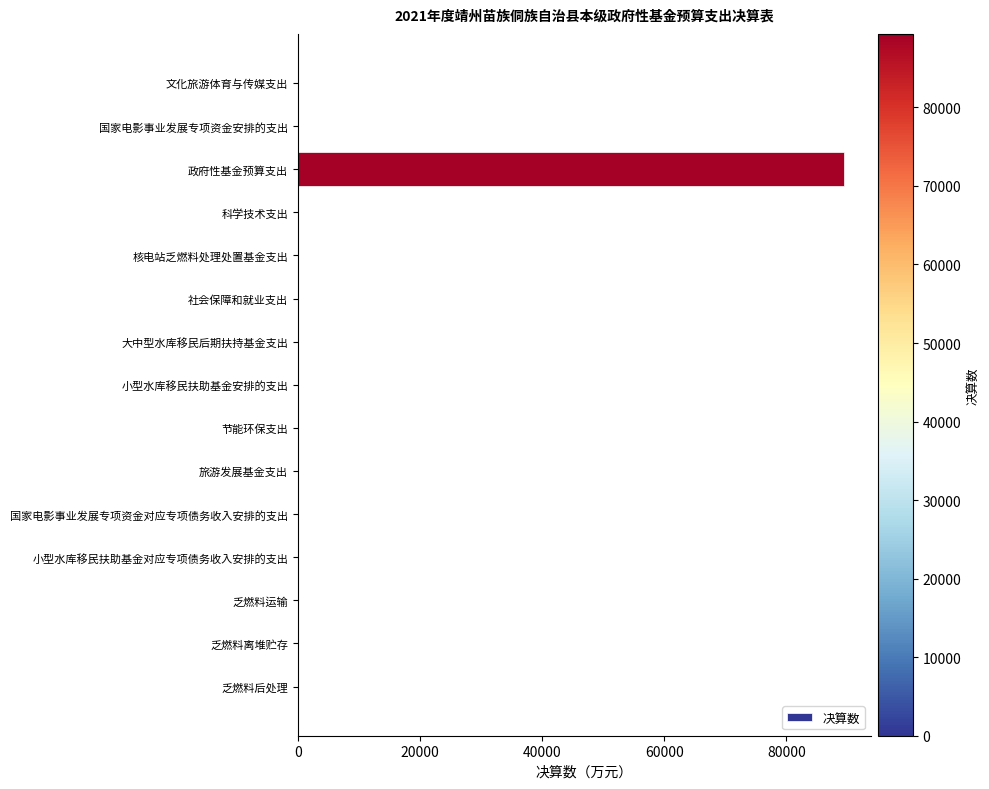

What is the sum of all values?

89420